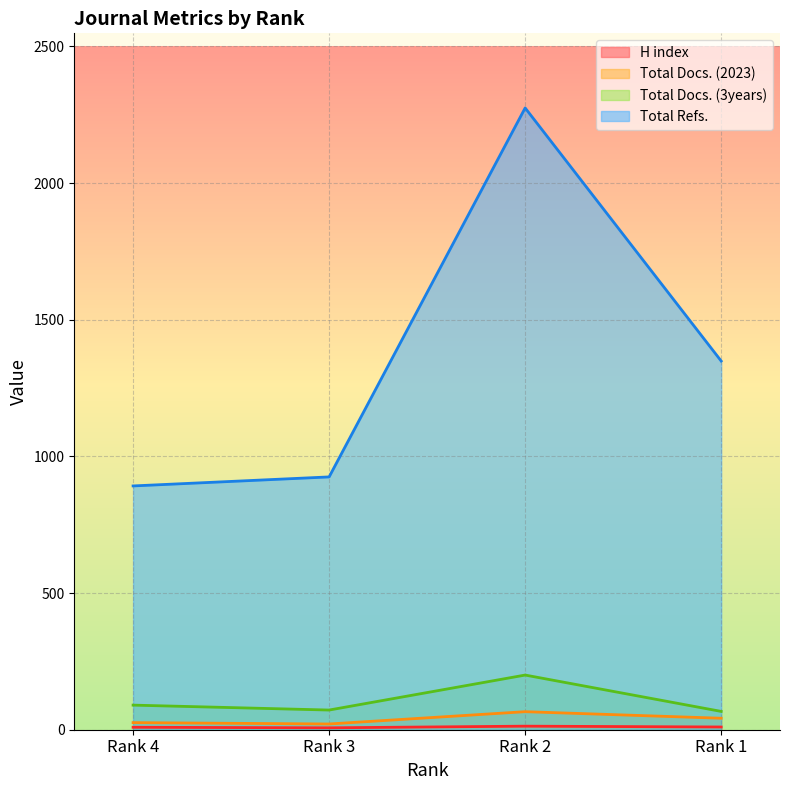

What is the approximate value of Total Refs. at Rank 1, to the nearest 100?

1300